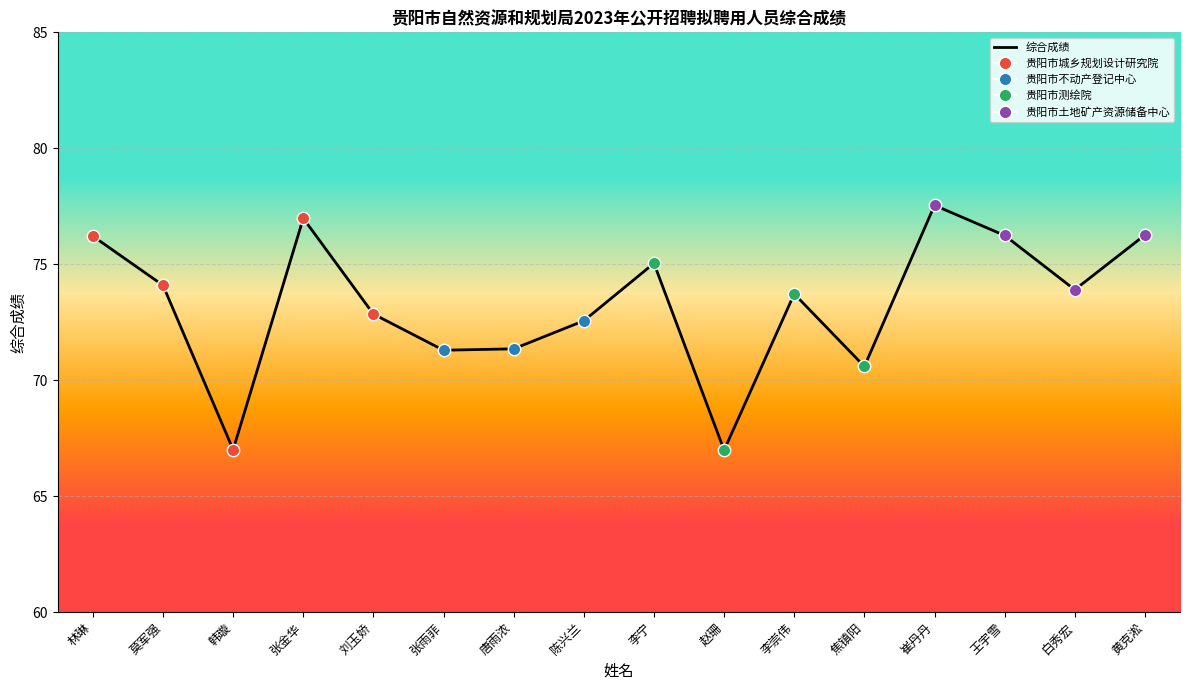

Which has a higher value, 张金华 or 唐雨浓?

张金华